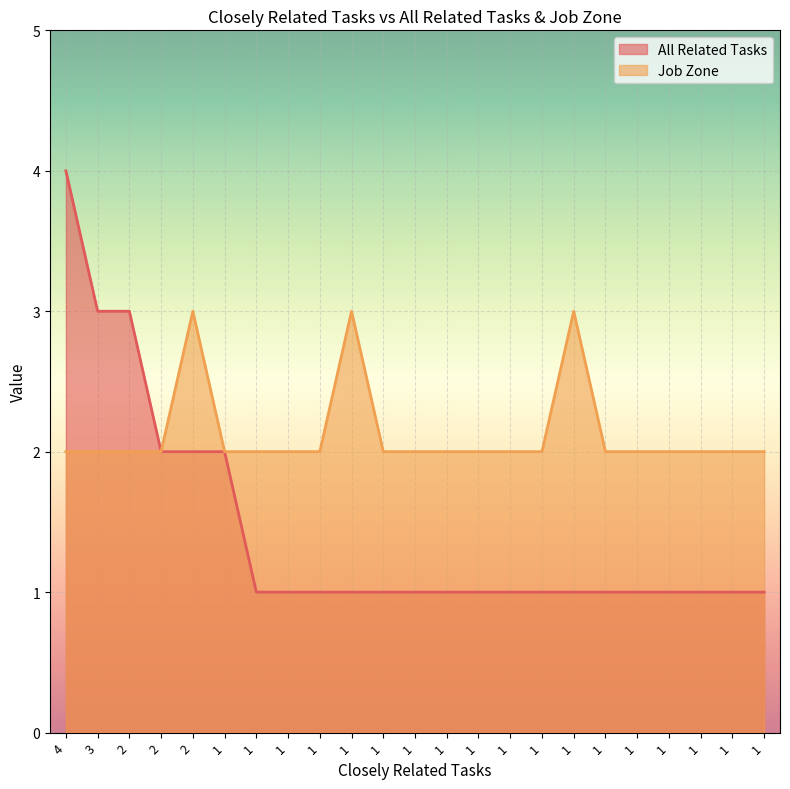

At which label is All Related Tasks closest to 2?

2